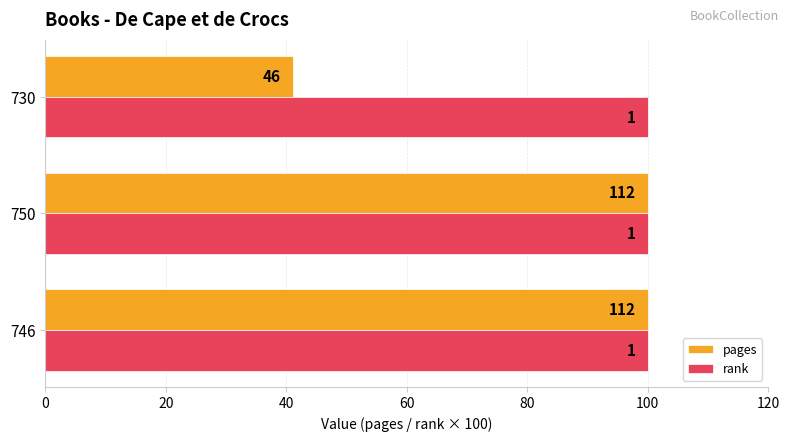

Which series has the largest total across all categories?

pages